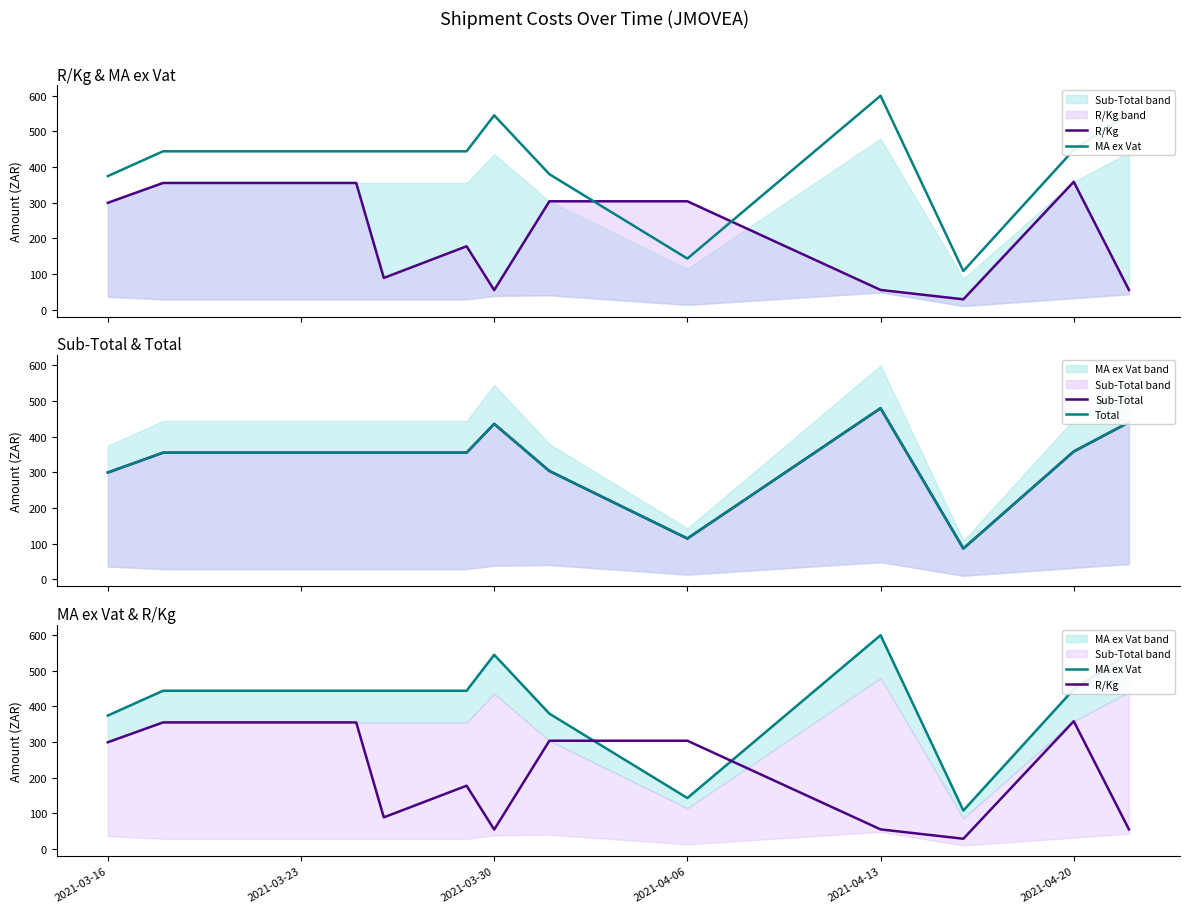

True or false: Sub-Total and Total cross at least once.

False